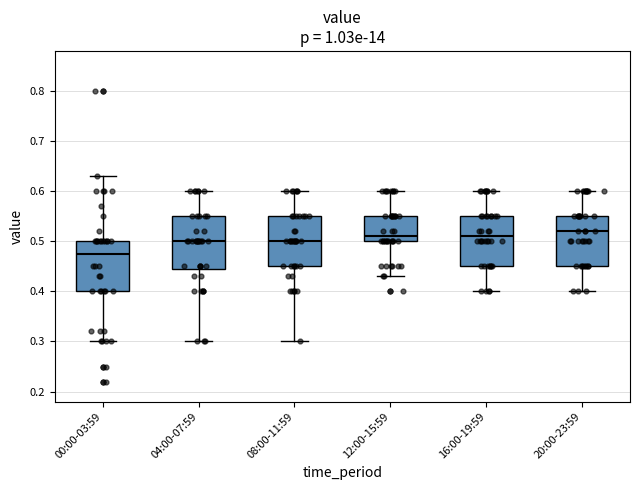

Where does the lower whisker of the box for 20:00-23:59 end on the y-axis? The values are not printed on the chart, so give them approximately, as read against the axis.

0.40